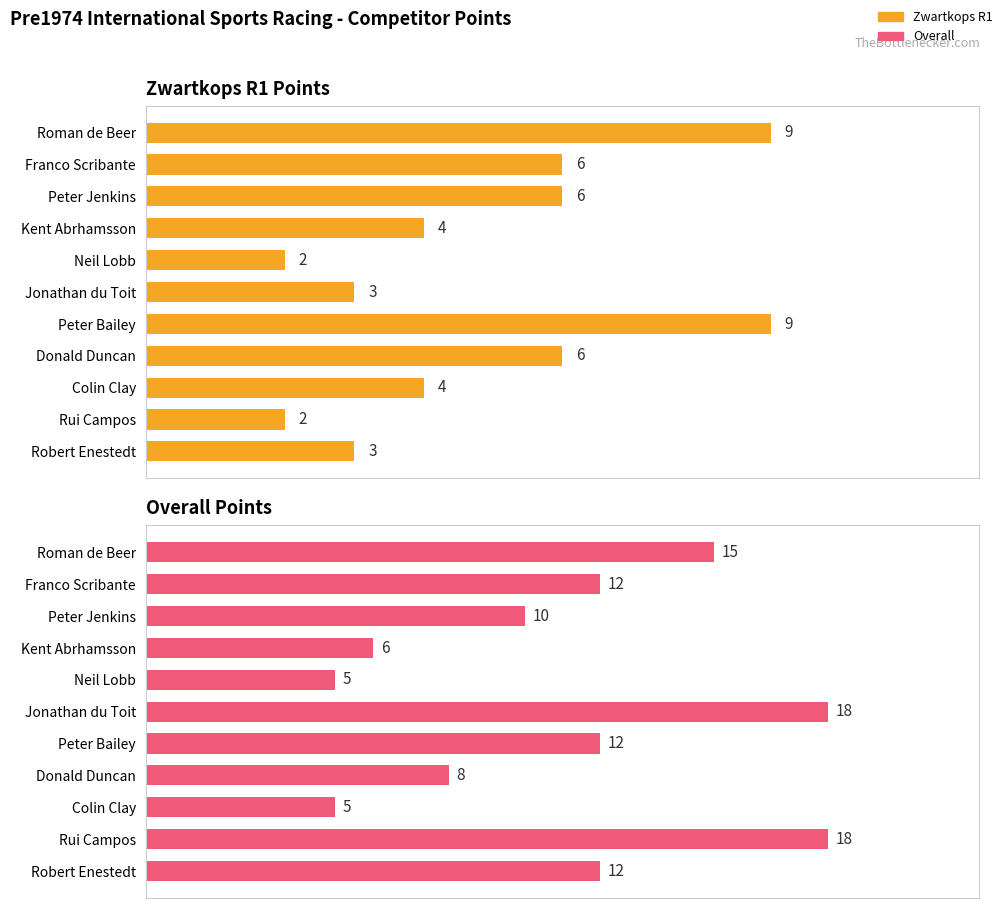

Is it true that Zwartkops R1 Points equals 3 at 10?

True